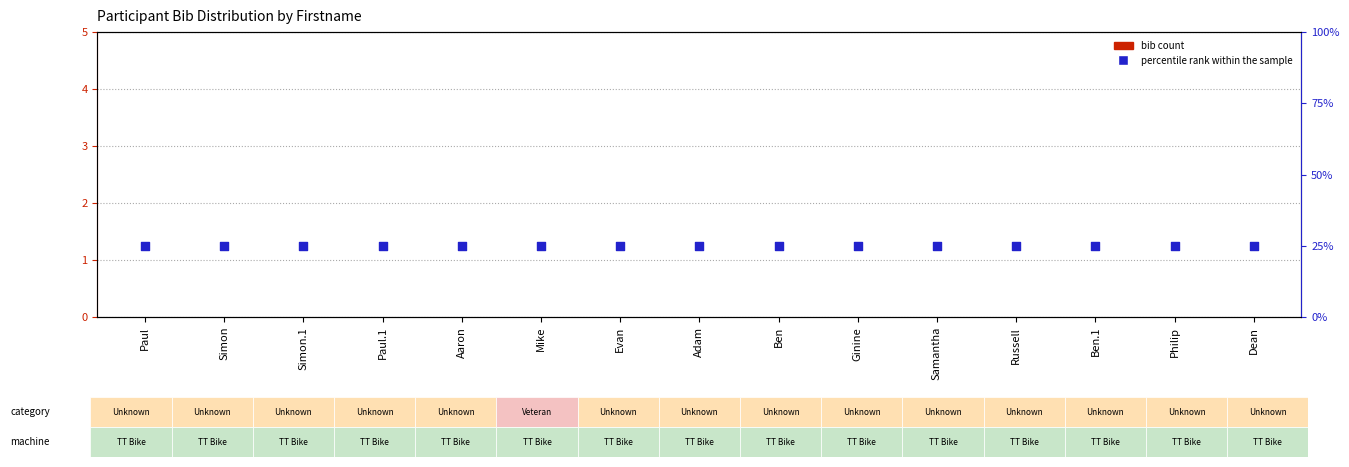

Which series has the largest total across all categories?

percentile rank within the sample